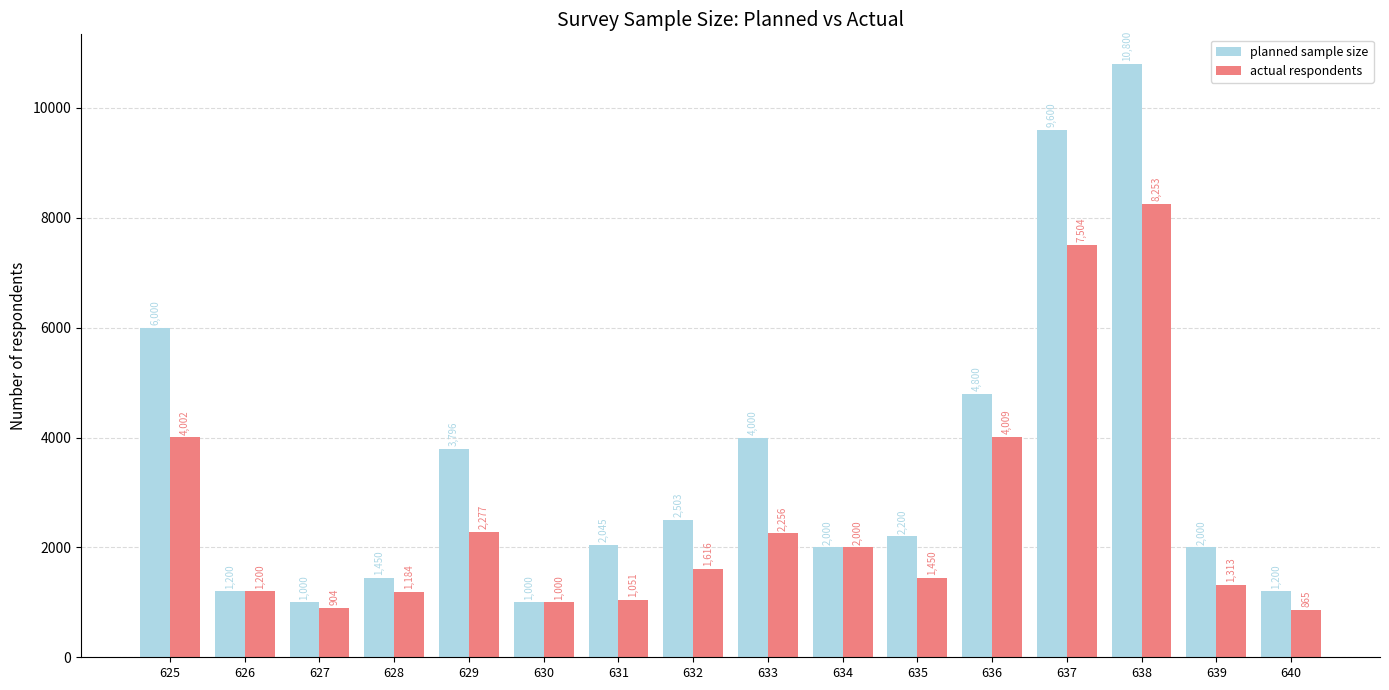

What is the sum of all planned sample size values?

55594